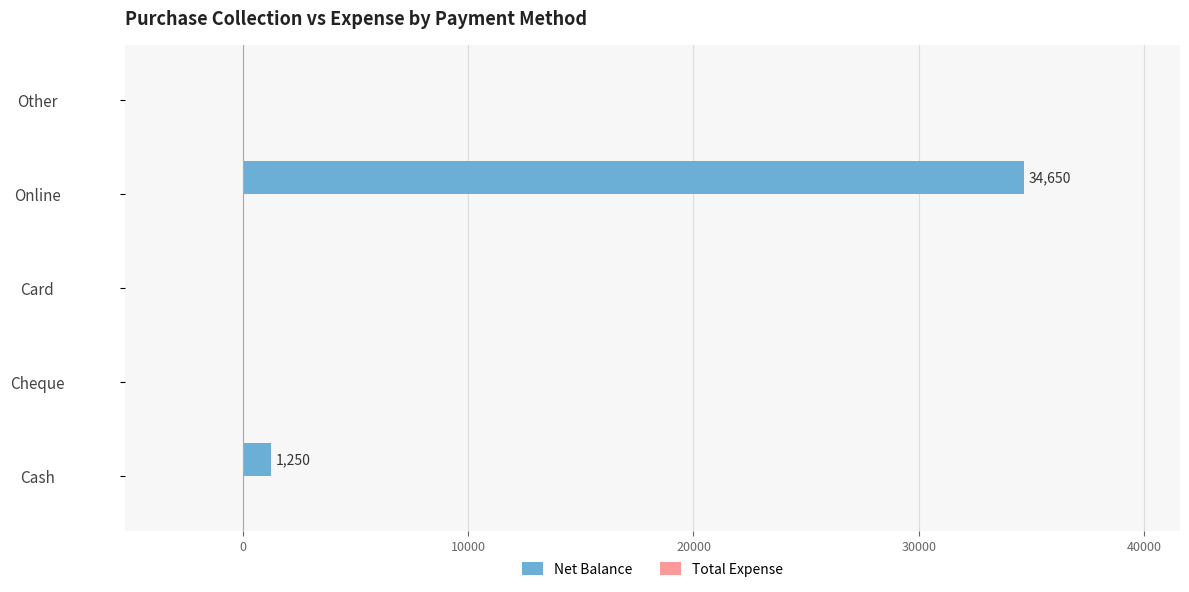

What is the sum of all values?

35900